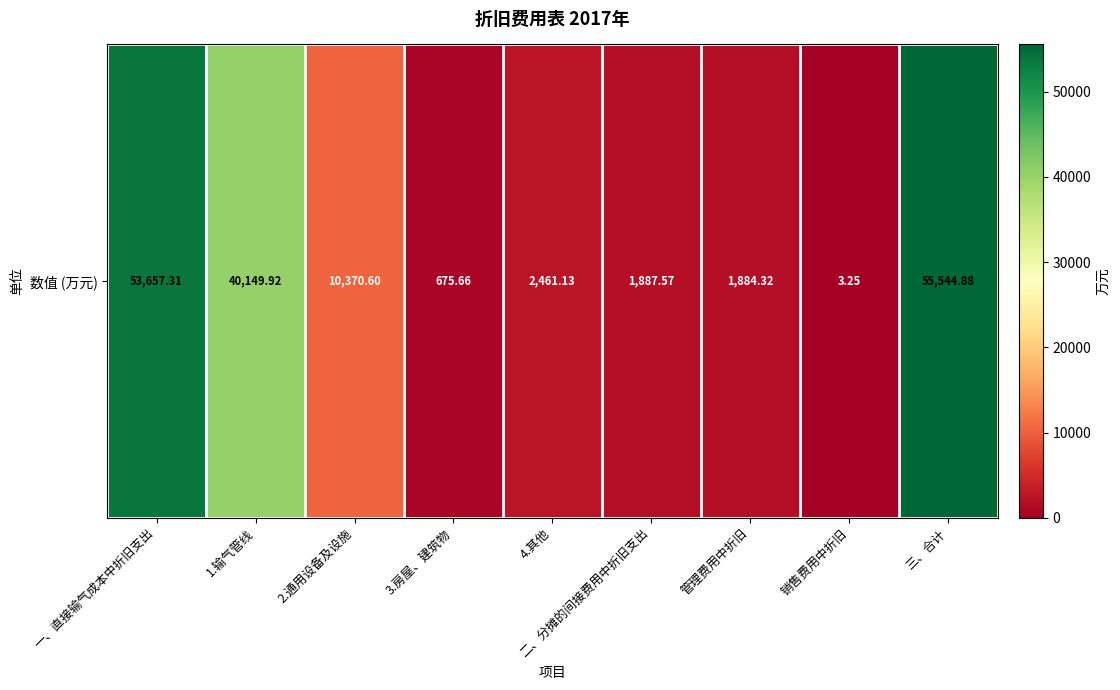

At which label is the value closest to 27774?

1.输气管线